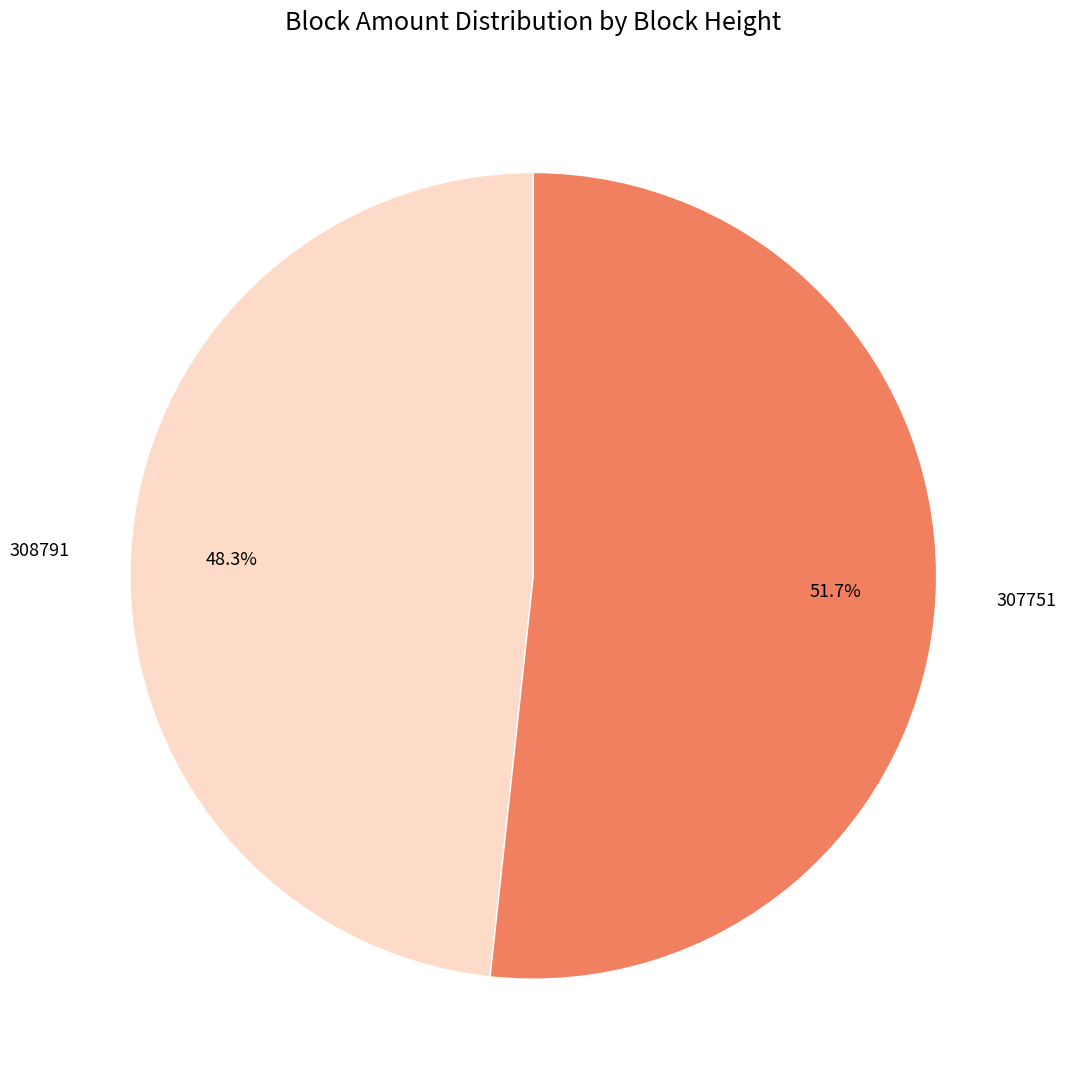

Is there any slice that represents more than half of the pie?

Yes